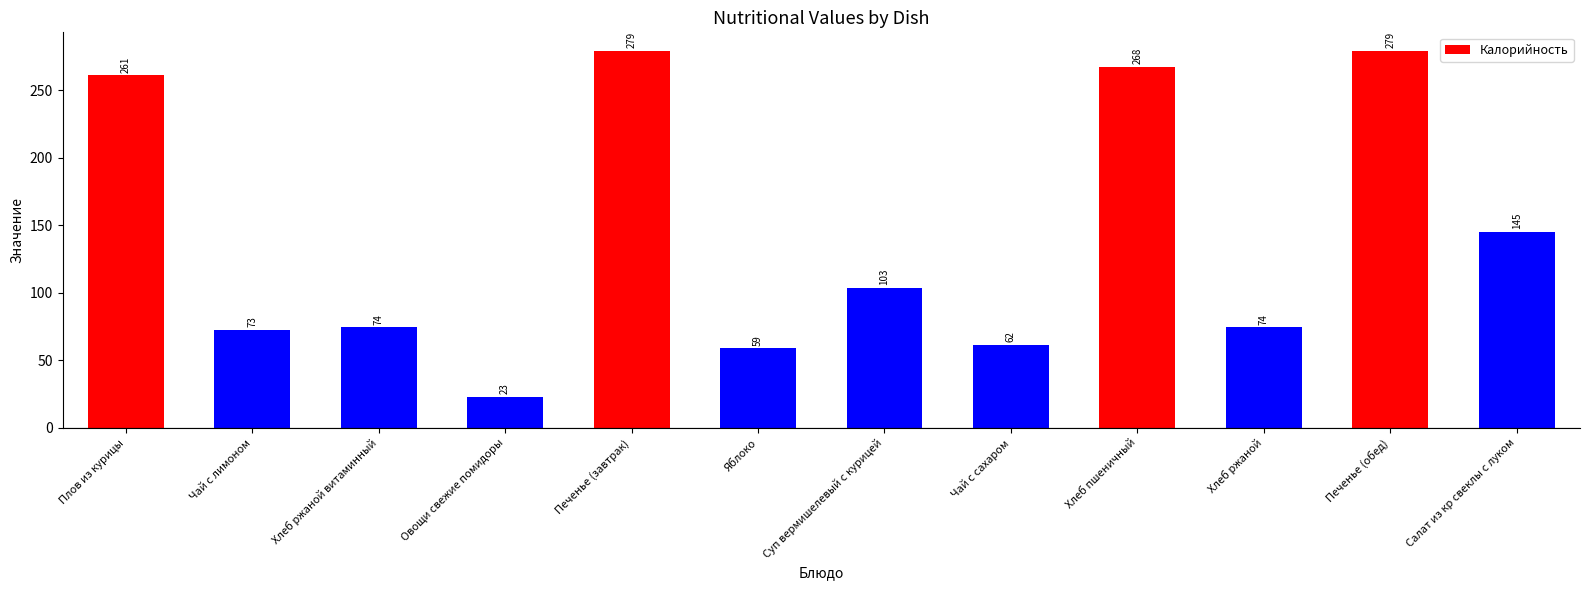

At which label does the data first exceed 103?

Плов из курицы